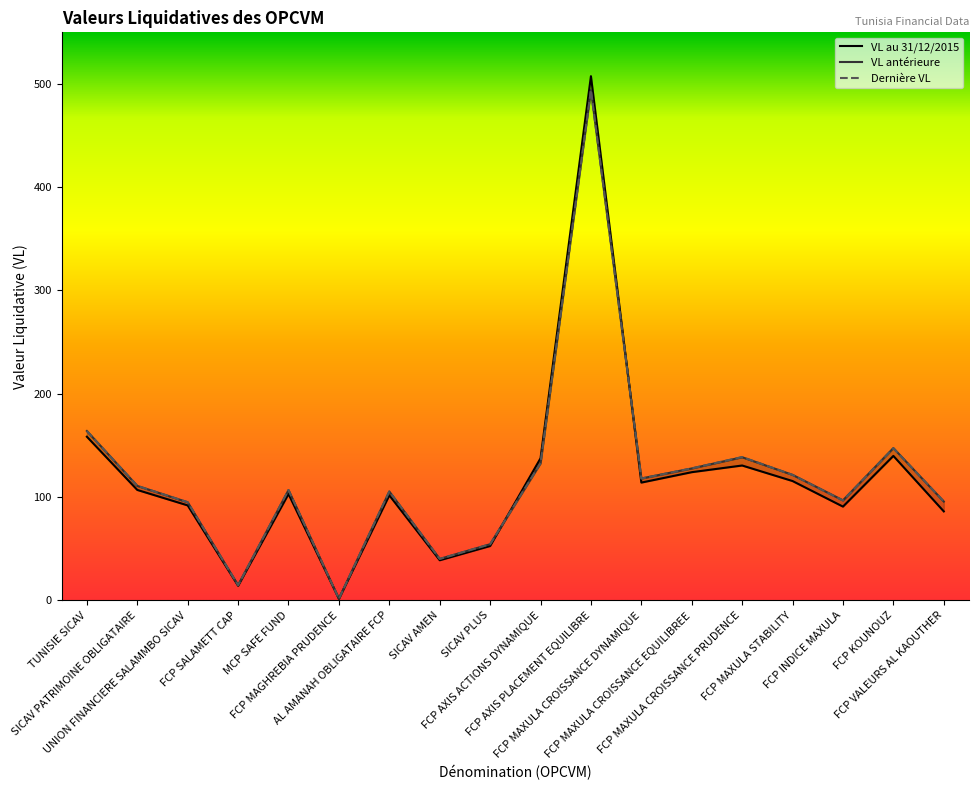

Which series has the largest total across all categories?

VL antérieure